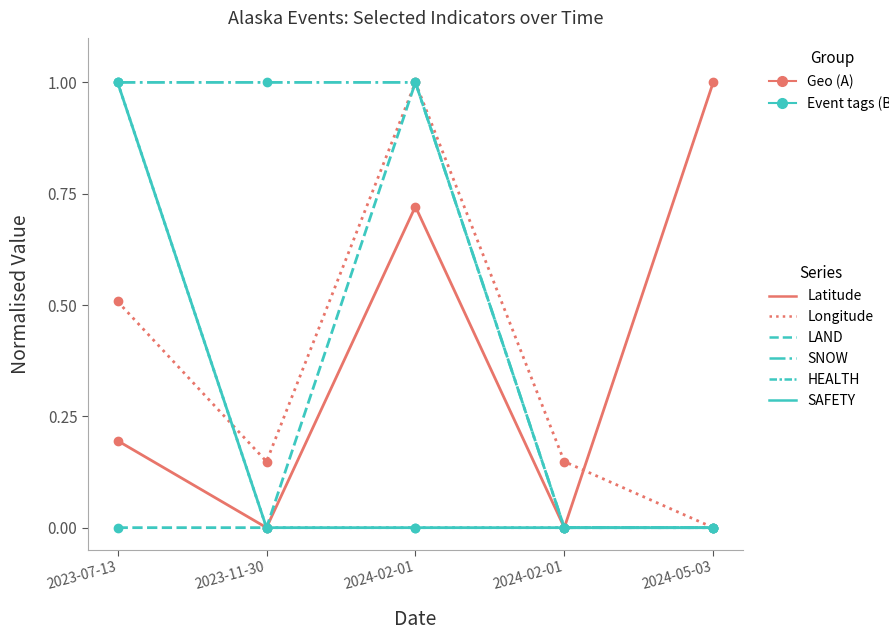

The value of Longitude at 2024-02-01 is 0.4. True or false?

False